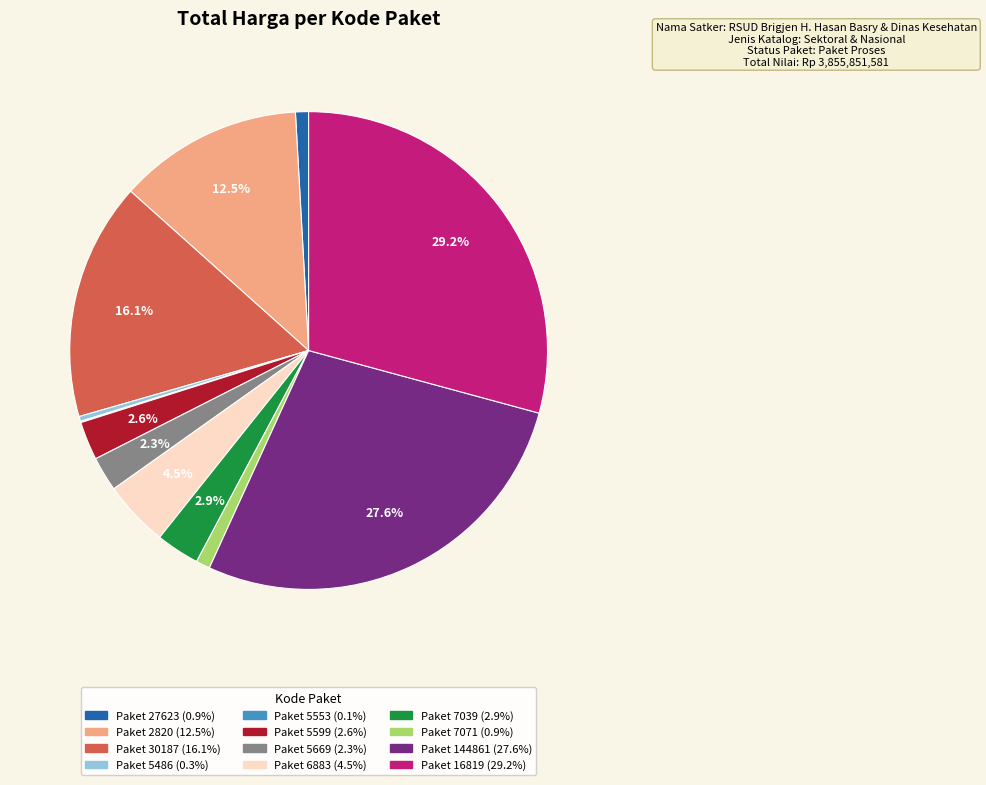

Is there a majority slice in this chart?

No